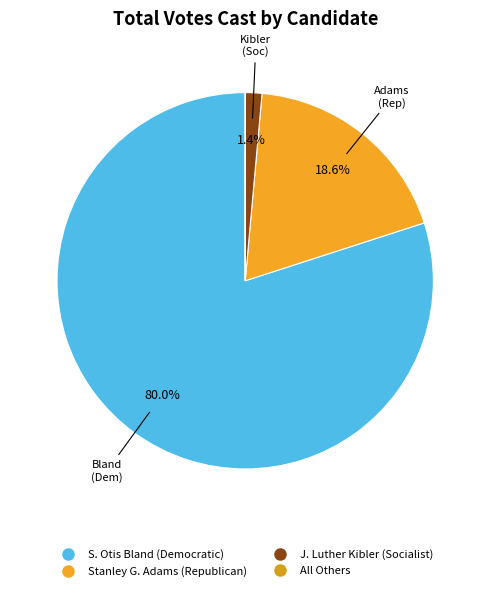

What percentage is the S. Otis Bland (Democratic) slice, to the nearest percent?

80%